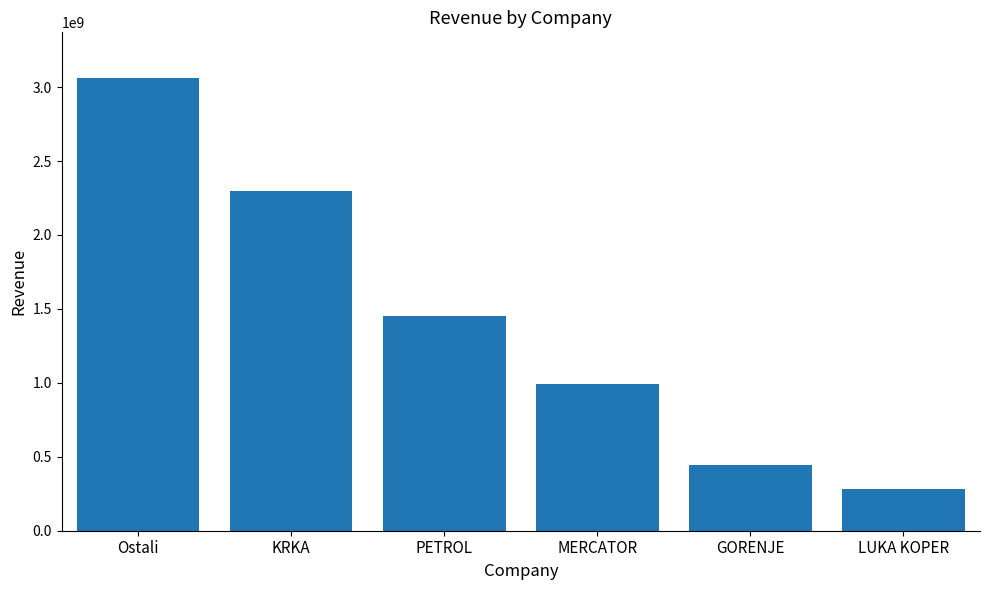

How many categories are shown in the chart?

6